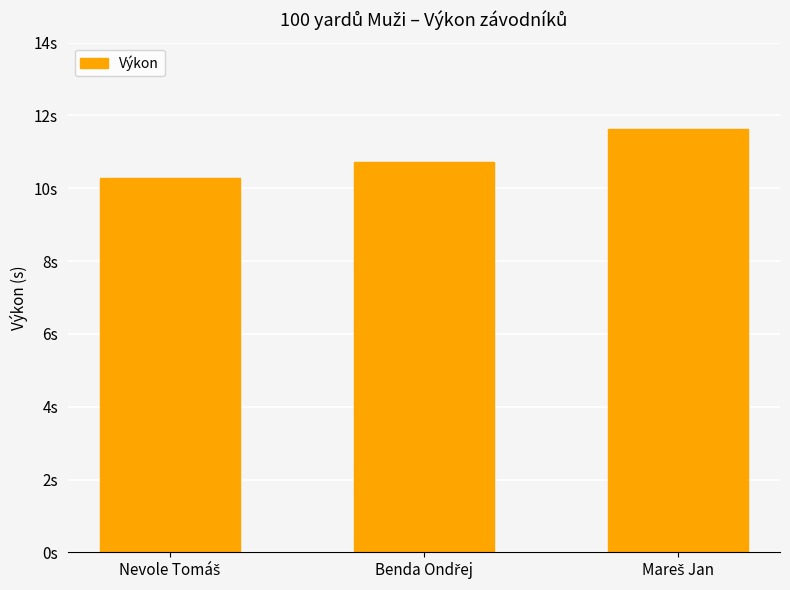

What is the change in value from Benda Ondřej to Mareš Jan?

+0.9